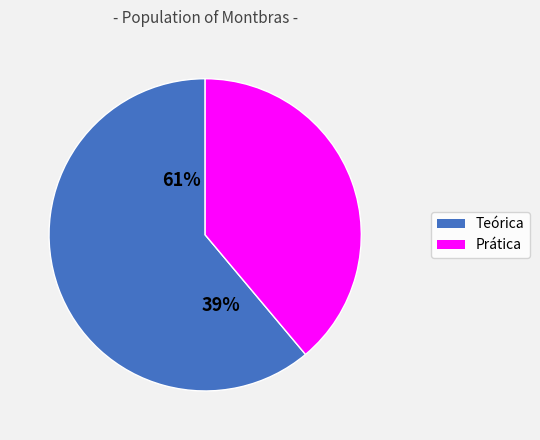

What percentage is the Teórica slice, to the nearest percent?

61%